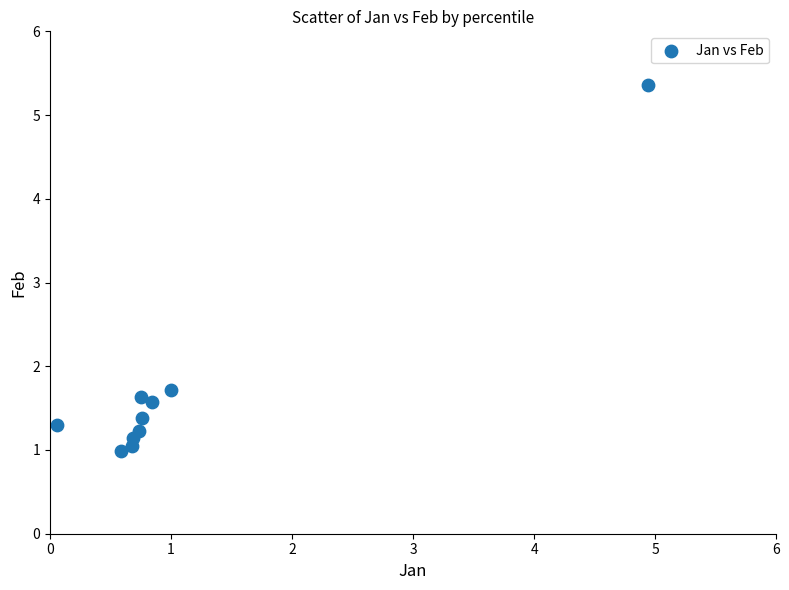

What Y value in the scatter plot is closest to 3?

1.7